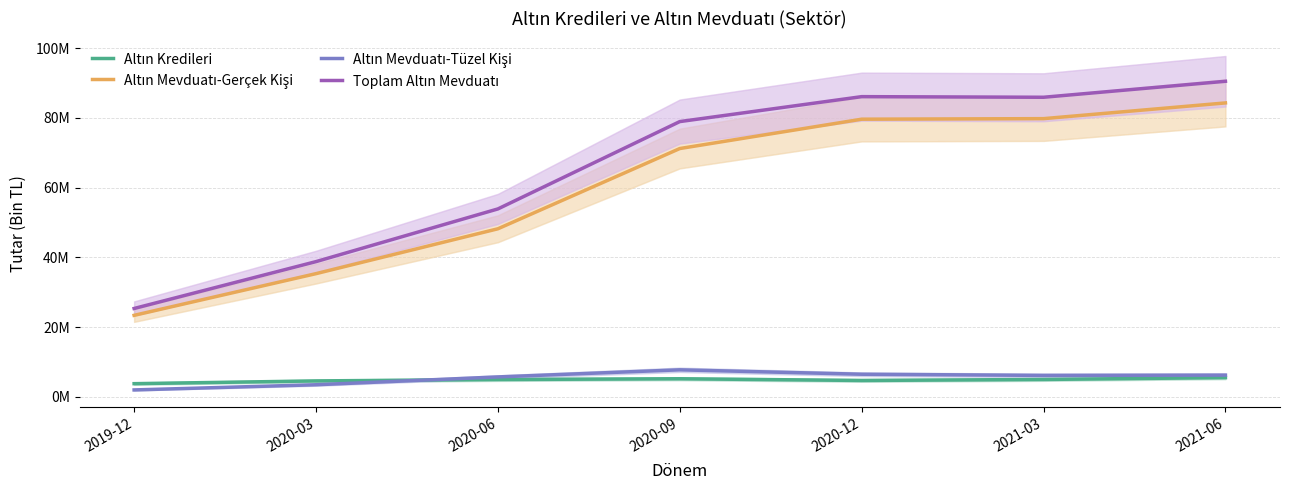

True or false: Altın Mevduatı-Tüzel Kişi has more than 2 interior local peaks.

False